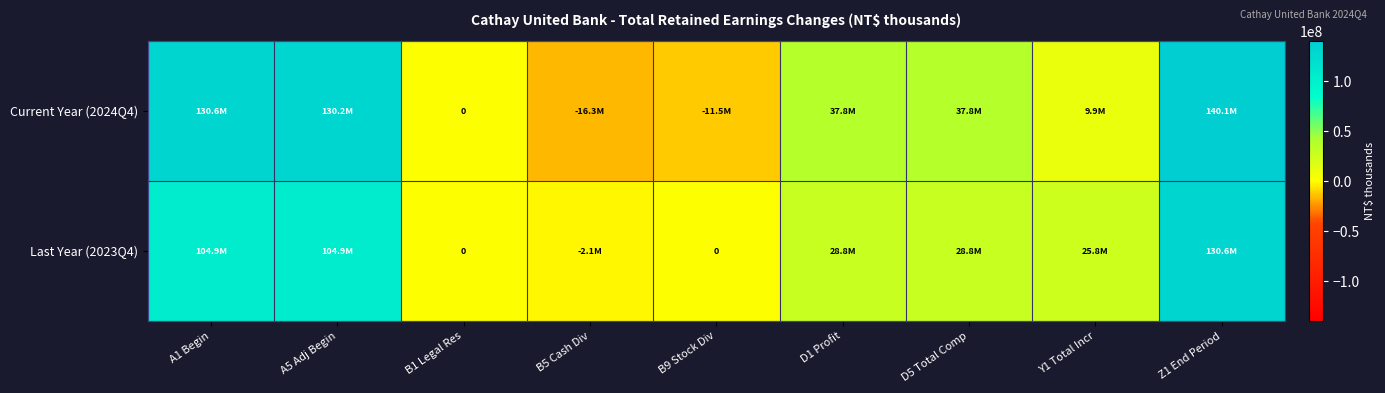

What is the average value of the Last Year (2023Q4) series?

46849691